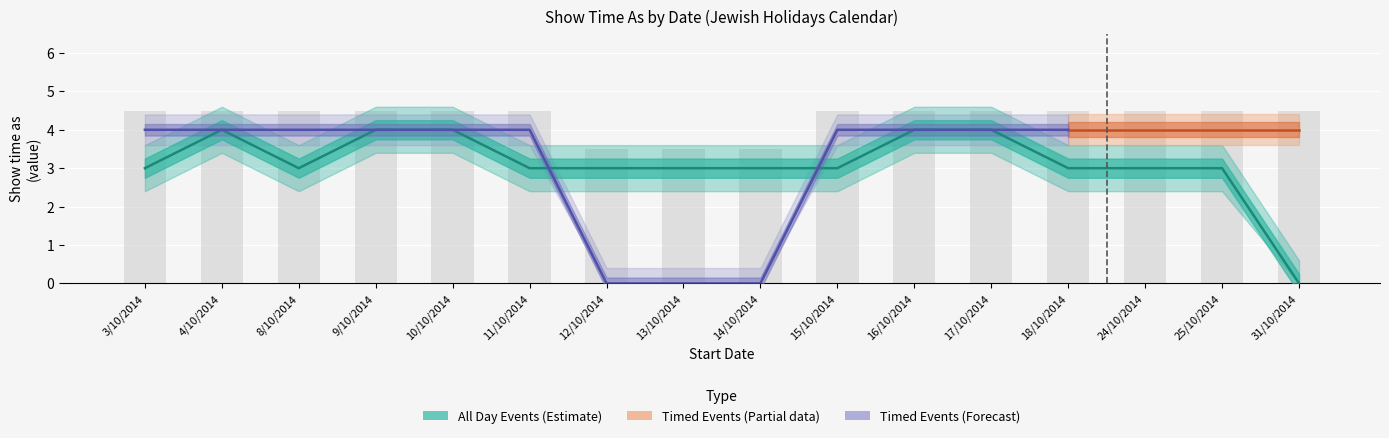

At which category is the sum across all series the highest?

4/10/2014